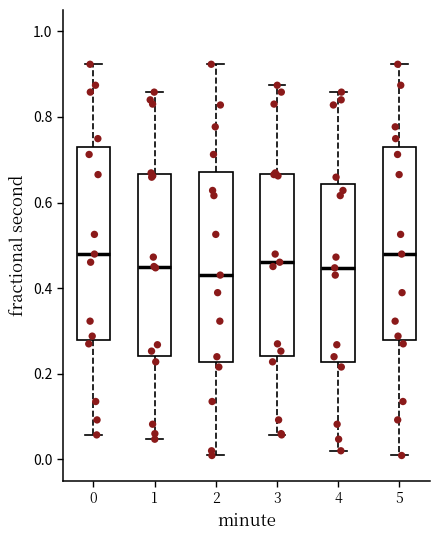

Reading left to right, transcribe this box plot: for each box, give where its median line is, the range the box spans, and where its two whiskers end, as read against the y-axis. The values are not printed on the chart, so give them approximately, as read against the axis.

0: median 0.48, box 0.28 to 0.74, whiskers 0.06 to 0.92
1: median 0.46, box 0.24 to 0.66, whiskers 0.04 to 0.86
2: median 0.44, box 0.22 to 0.68, whiskers 0.00 to 0.92
3: median 0.46, box 0.24 to 0.66, whiskers 0.06 to 0.88
4: median 0.44, box 0.22 to 0.64, whiskers 0.02 to 0.86
5: median 0.48, box 0.28 to 0.74, whiskers 0.00 to 0.92